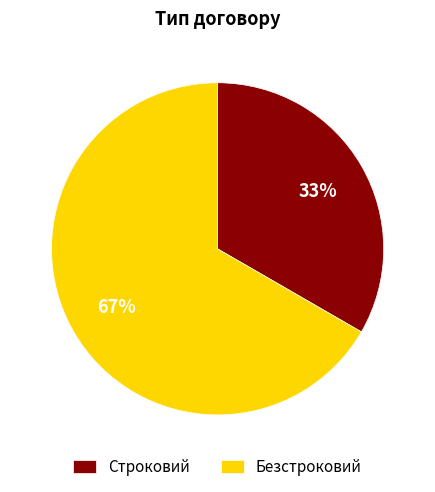

Which slice is the smallest?

Строковий